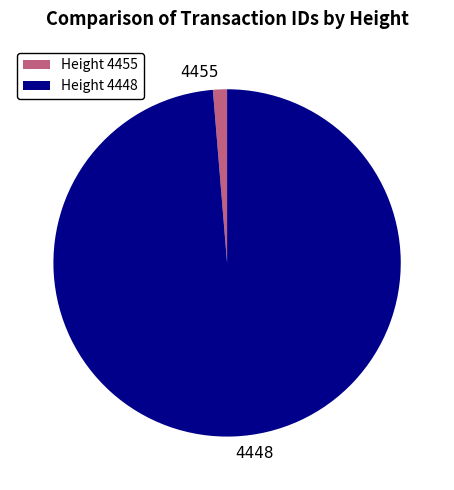

Is the sum of 4455 and 4448 greater than half?

Yes